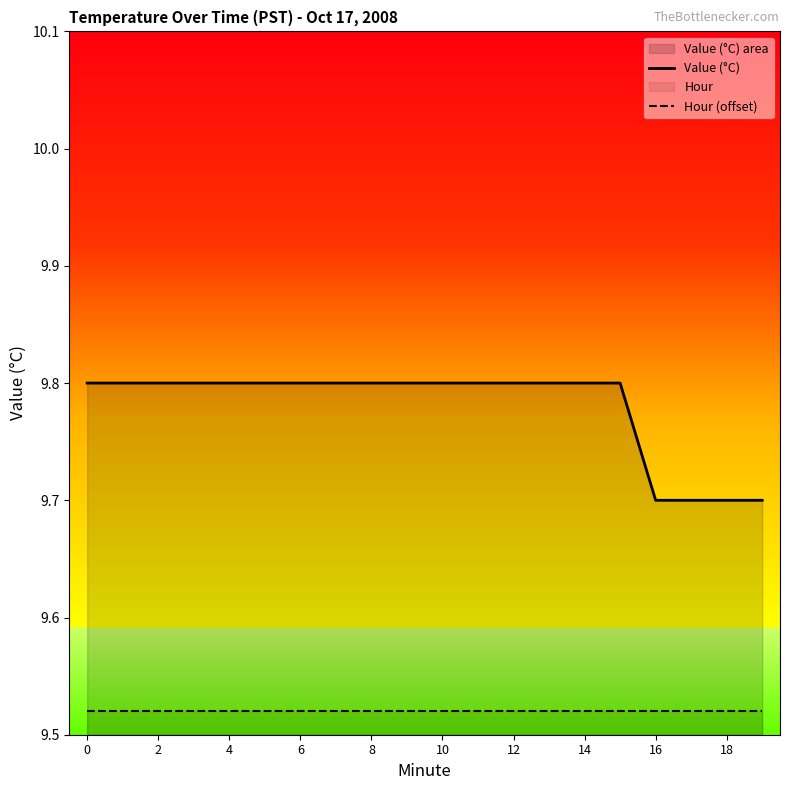

True or false: Value (°C) and Hour (offset) intersect in this chart.

False